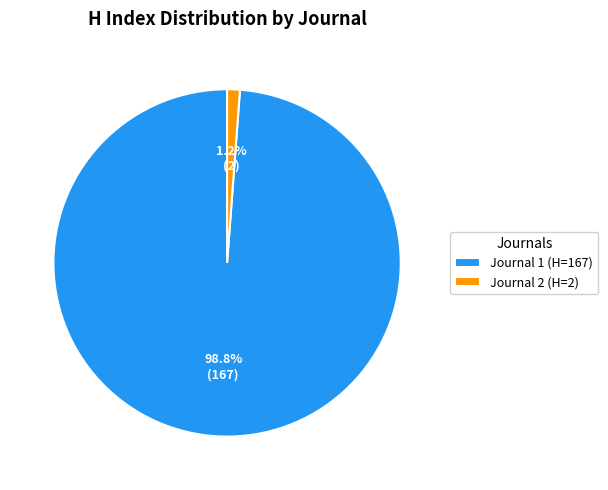

Does Journal 1 (H=167) account for over 50% of the chart?

Yes